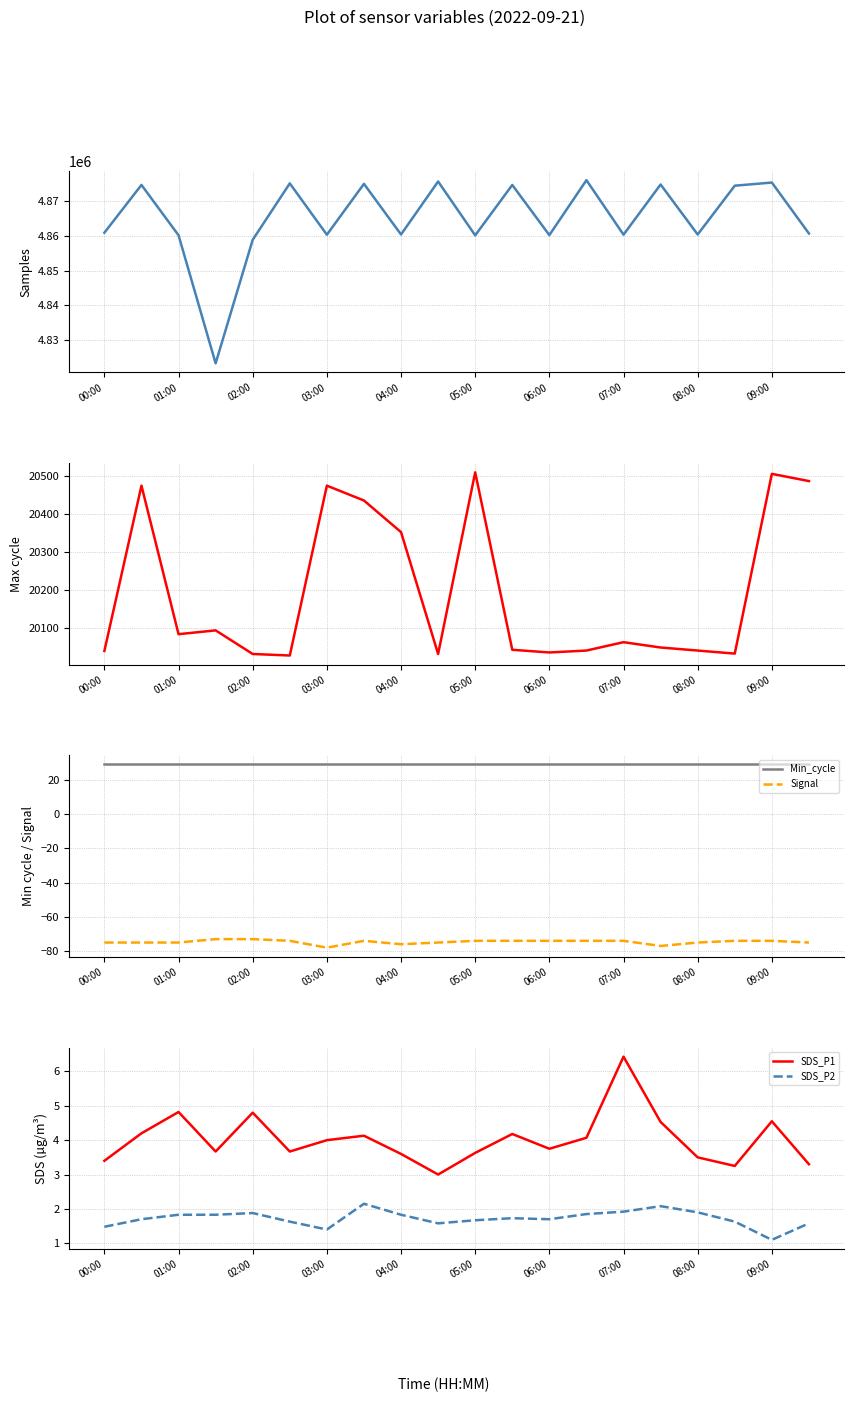

Reading left to right, list all the values displayed in this chart.

Samples: 4860877.0	4874590.0	4860138.0	4823367.0	4858839.0	4875039.0	4860296.0	4874904.0	4860363.0	4875583.0	4860120.0	4874587.0	4860186.0	4875965.0	4860309.0	4874719.0	4860360.0	4874374.0	4875277.0	4860653.0
Max_cycle: 20041.0	20475.0	20085.0	20095.0	20033.0	20029.0	20475.0	20436.0	20353.0	20033.0	20510.0	20044.0	20037.0	20042.0	20064.0	20050.0	20042.0	20034.0	20506.0	20487.0
Min_cycle: 29.0	29.0	29.0	29.0	29.0	29.0	29.0	29.0	29.0	29.0	29.0	29.0	29.0	29.0	29.0	29.0	29.0	29.0	29.0	29.0
Signal: -75.0	-75.0	-75.0	-73.0	-73.0	-74.0	-78.0	-74.0	-76.0	-75.0	-74.0	-74.0	-74.0	-74.0	-74.0	-77.0	-75.0	-74.0	-74.0	-75.0
SDS_P1: 3.4	4.2	4.8	3.7	4.8	3.7	4.0	4.1	3.6	3.0	3.6	4.2	3.8	4.1	6.4	4.5	3.5	3.2	4.5	3.3
SDS_P2: 1.5	1.7	1.8	1.8	1.9	1.6	1.4	2.1	1.8	1.6	1.7	1.7	1.7	1.9	1.9	2.1	1.9	1.6	1.1	1.6